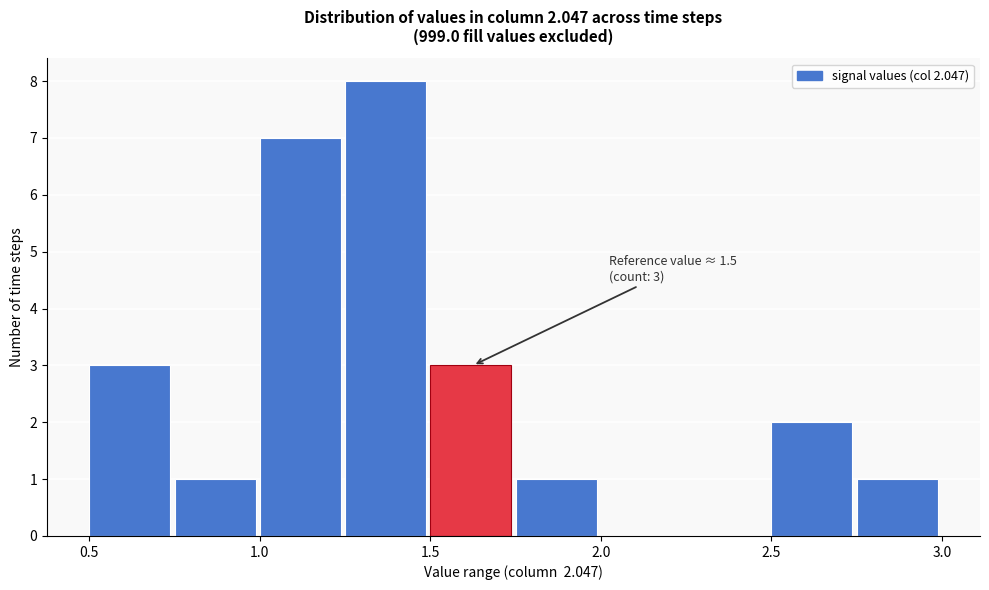

Which range on the x-axis has the tallest bar?

1.25 to 1.50